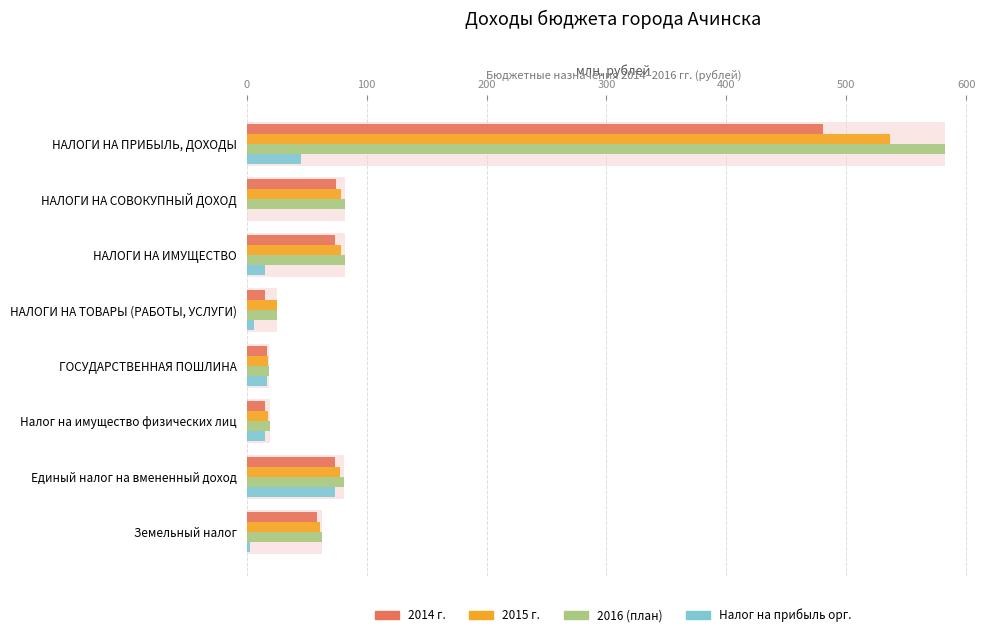

Is the value of 2014 г. at Налог на имущество физических лиц greater than the value of 2016 (план) at НАЛОГИ НА ТОВАРЫ (РАБОТЫ, УСЛУГИ)?

No